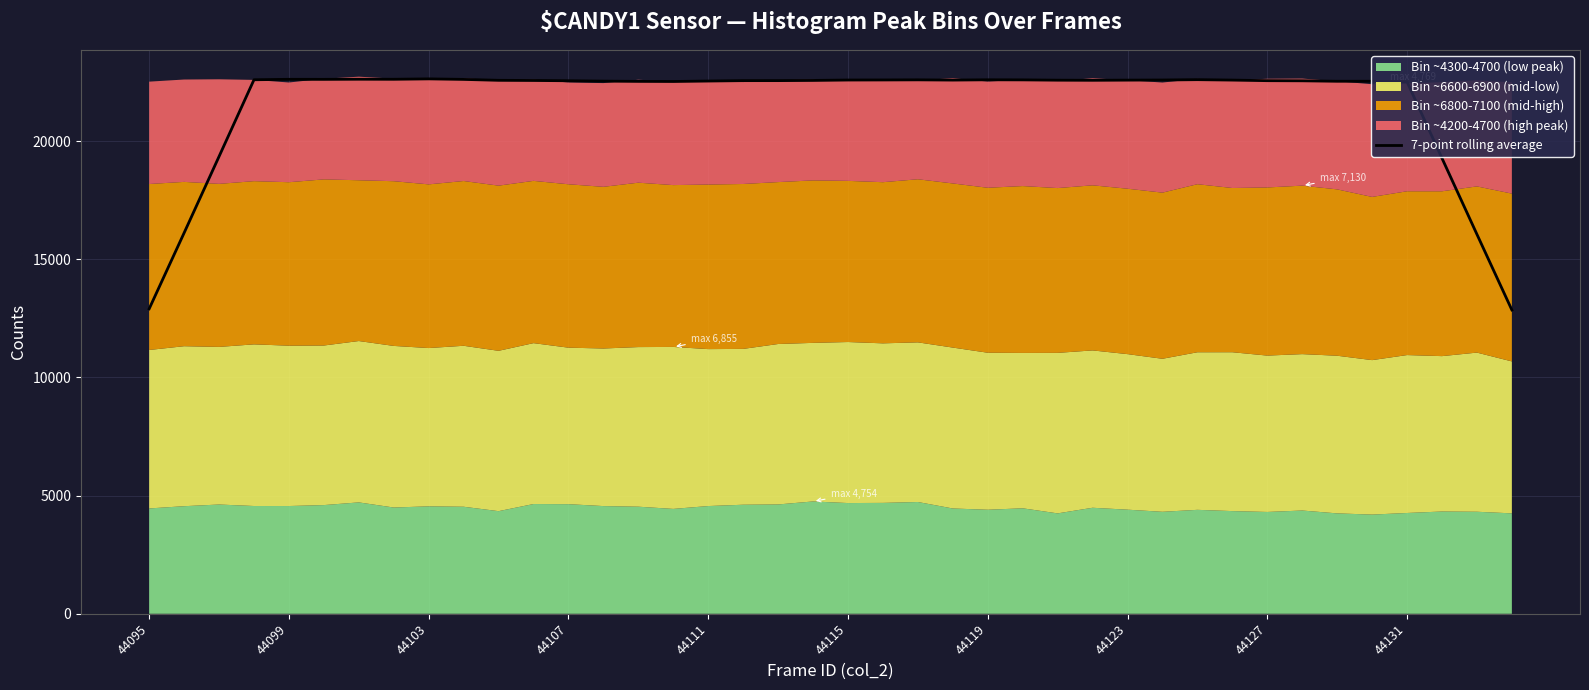

What is the maximum value for 7-point rolling average?

22637.6